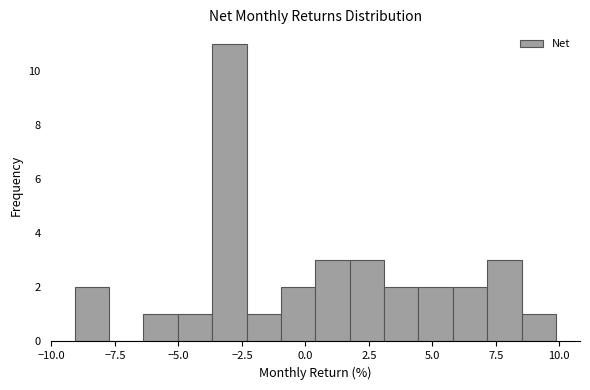

Read against the x-axis, roughly where is the centre of the tallest bar?

-3.0